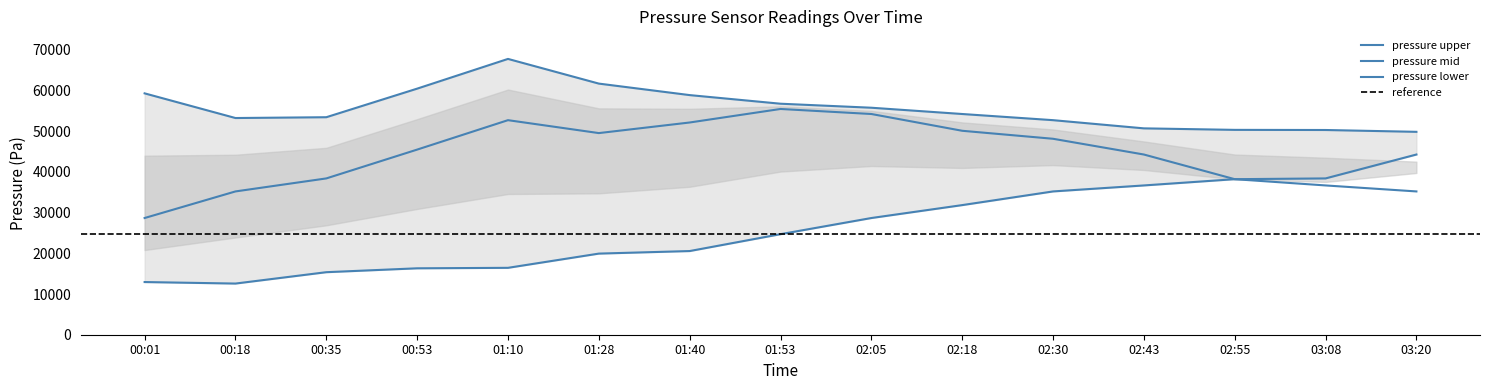

Which series has the widest spread of values?

pressure_lower